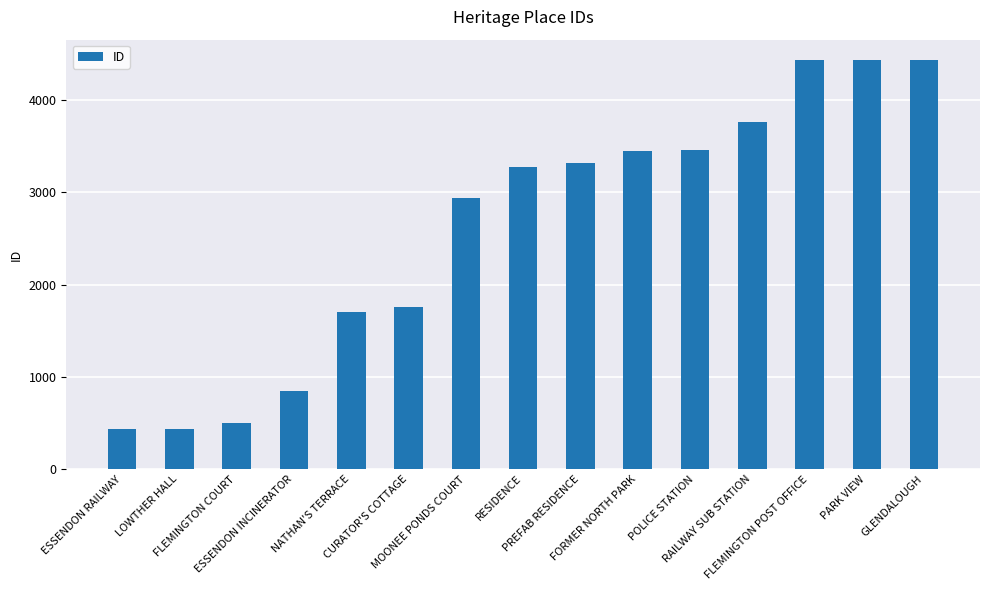

How many series are shown in this chart?

1